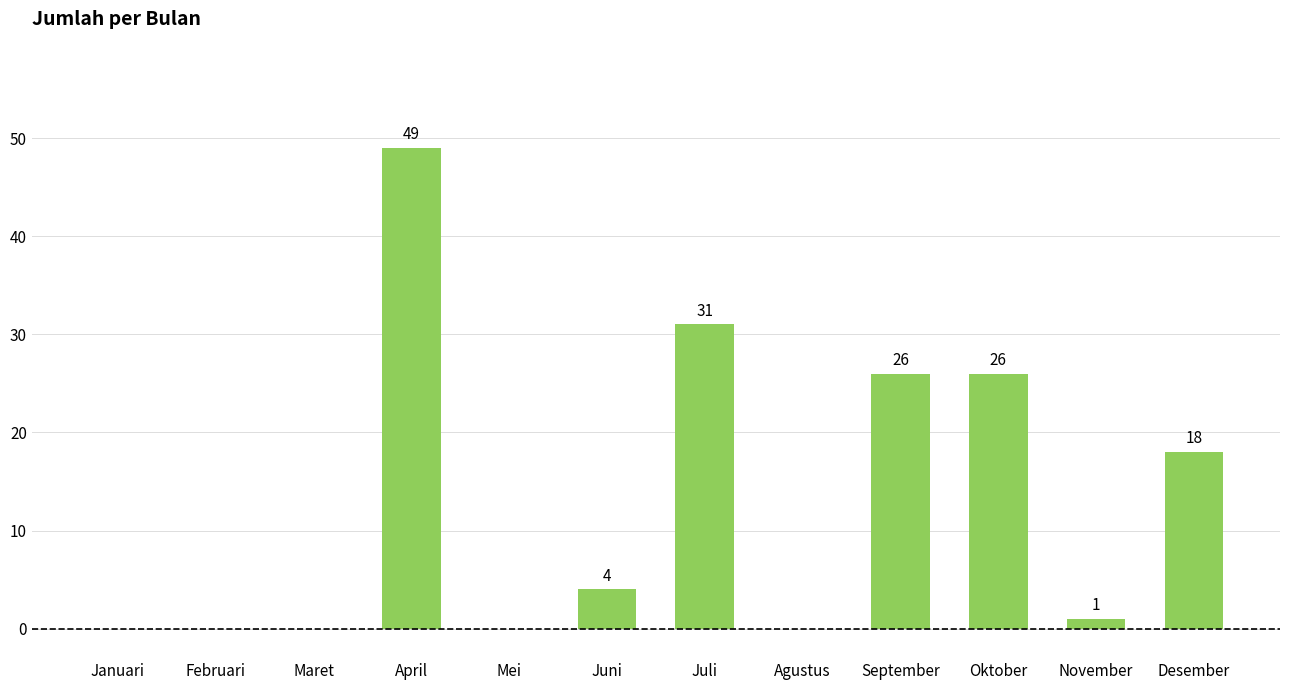

The chart shows a value of 10 at Desember. True or false?

False